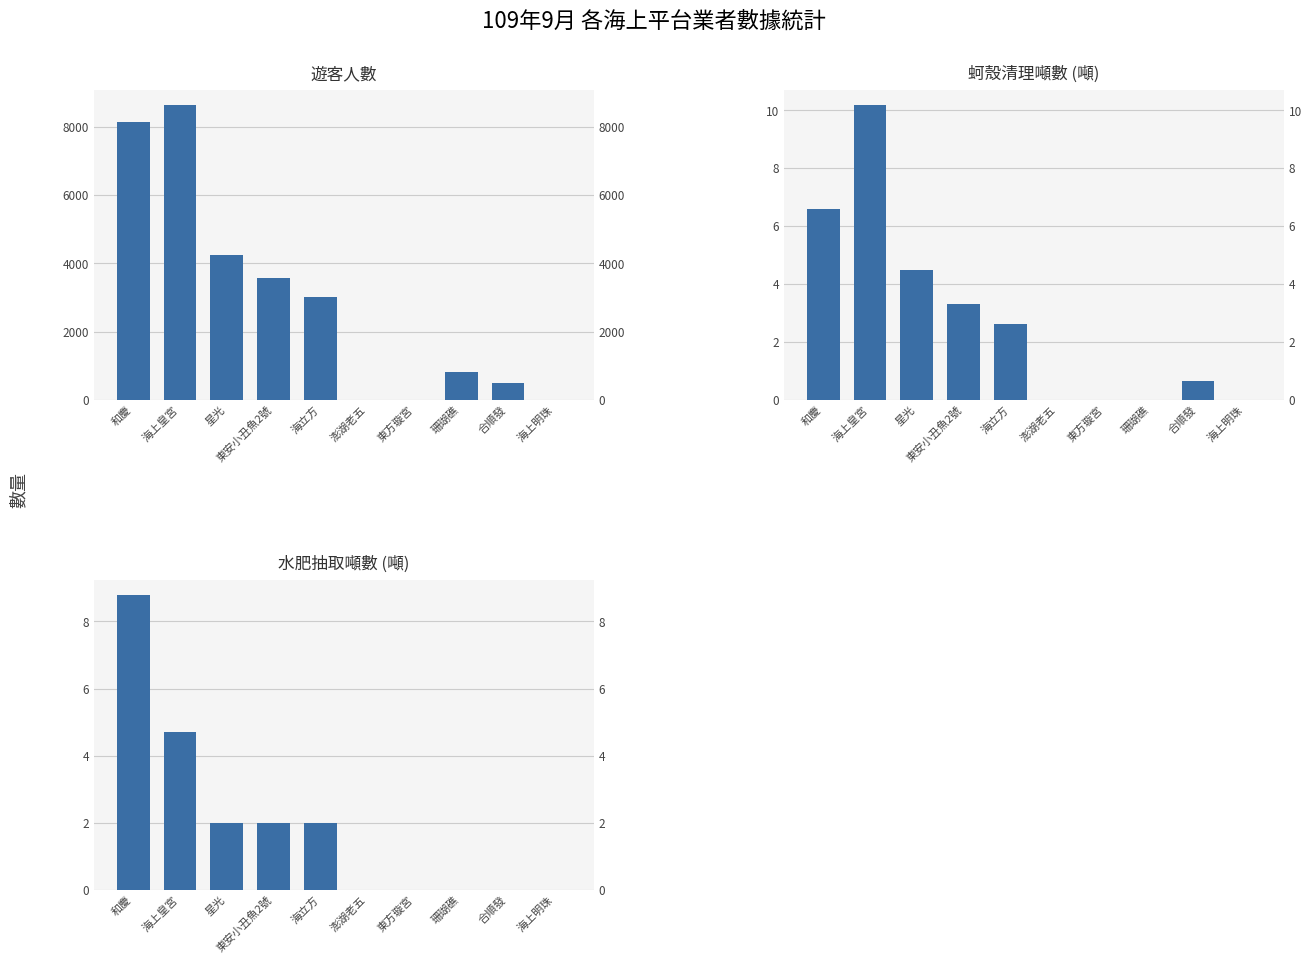

Reading left to right, what are all the values shown in this chart?

遊客人數: 和慶=8143.0	海上皇宮=8650.0	星光=4250.0	東安小丑魚2號=3586.0	海立方=3012.0	澎湖老五=0.0	東方璇宮=0.0	珊瑚礁=820.0	合順發=500.0	海上明珠=0.0
蚵殼清理噸數: 和慶=6.6	海上皇宮=10.2	星光=4.5	東安小丑魚2號=3.3	海立方=2.6	澎湖老五=0.0	東方璇宮=0.0	珊瑚礁=0.0	合順發=0.6	海上明珠=0.0
水肥抽取噸數: 和慶=8.8	海上皇宮=4.7	星光=2.0	東安小丑魚2號=2.0	海立方=2.0	澎湖老五=0.0	東方璇宮=0.0	珊瑚礁=0.0	合順發=0.0	海上明珠=0.0